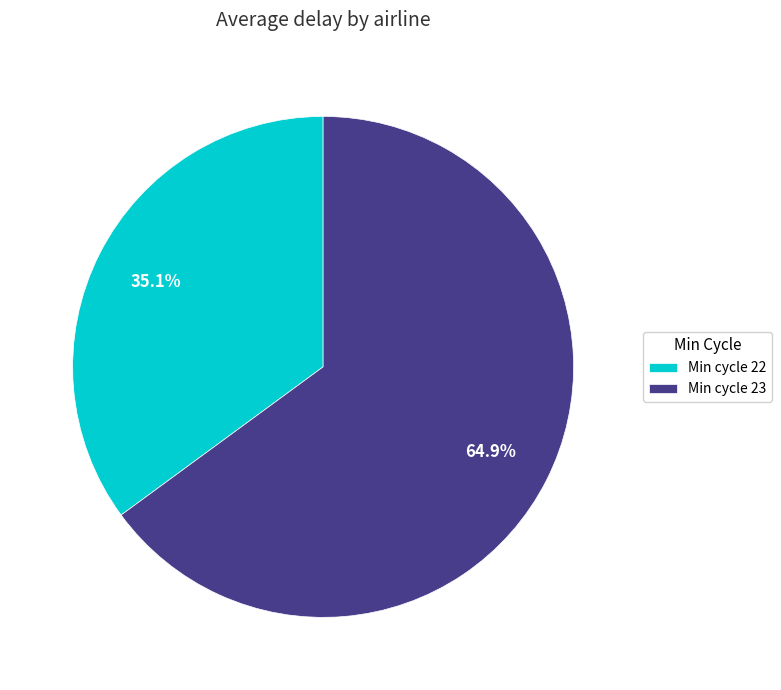

Rank the categories by value from highest to lowest.

Min cycle 23, Min cycle 22